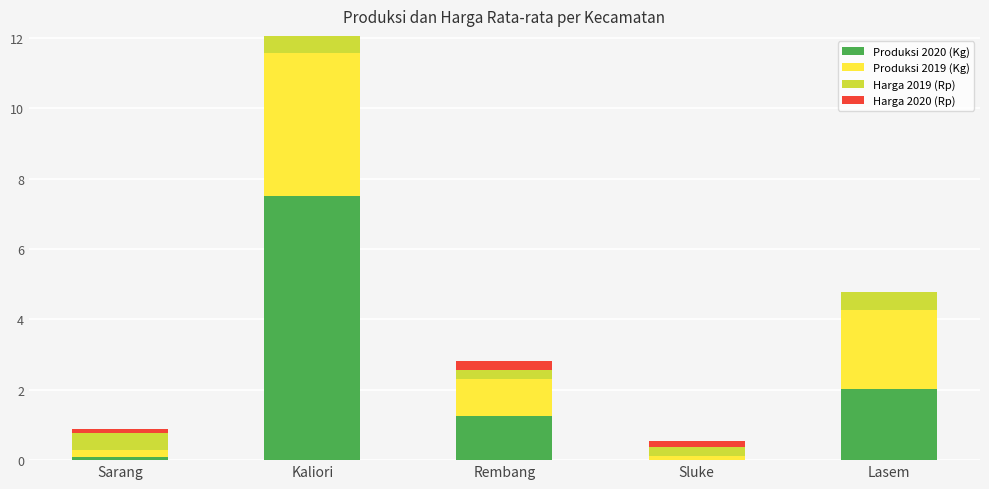

The Produksi 2020 (Kg) series shows 2.0 at Rembang. True or false?

False